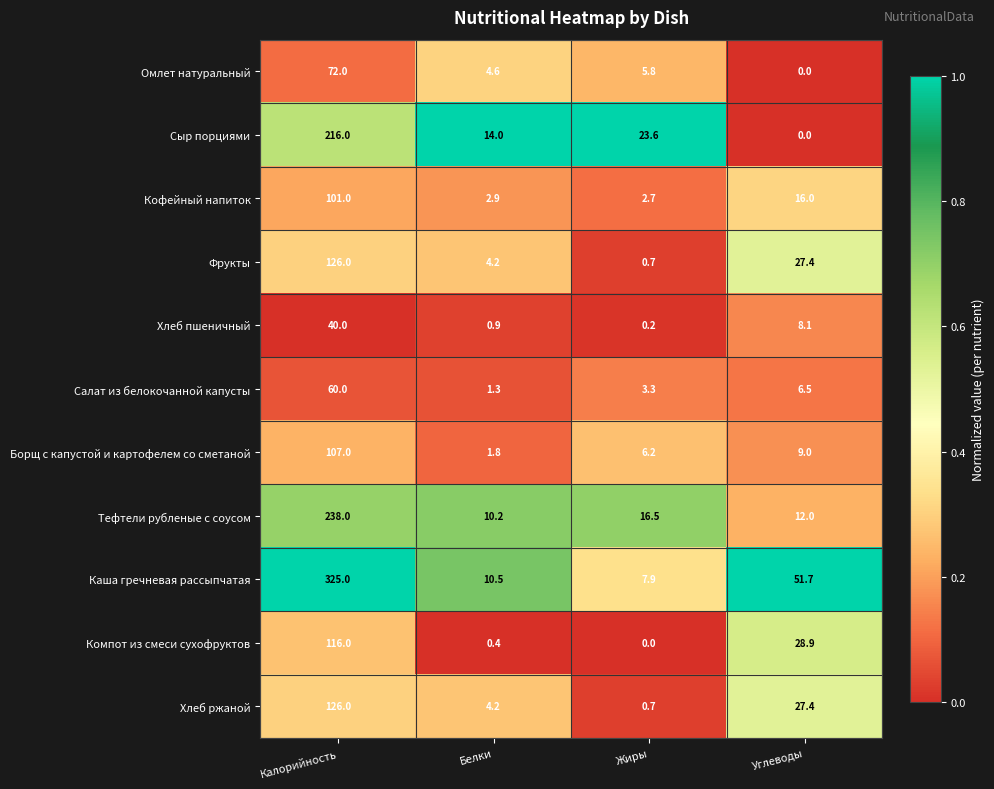

How many data points does each series have?

4